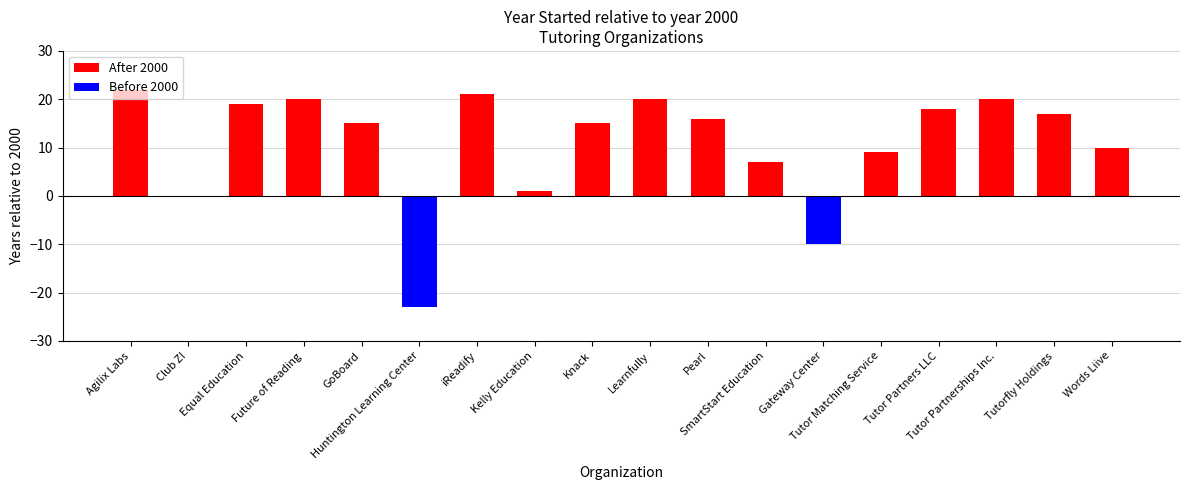

Is it true that the value at 17 is 1007?

False